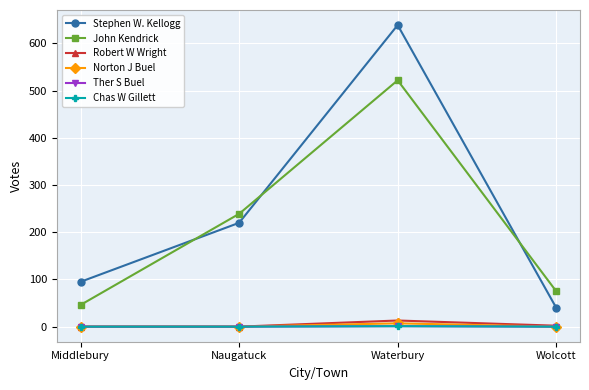

How many data points in John Kendrick are above 239?

1